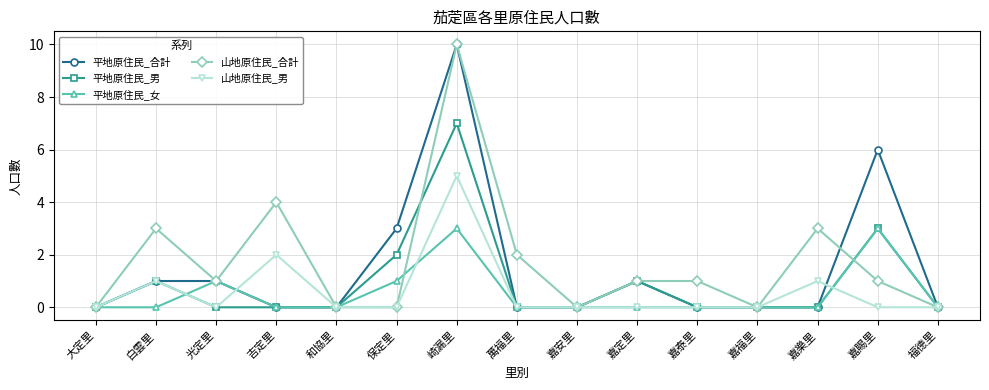

What position from the right is 光定里?

13